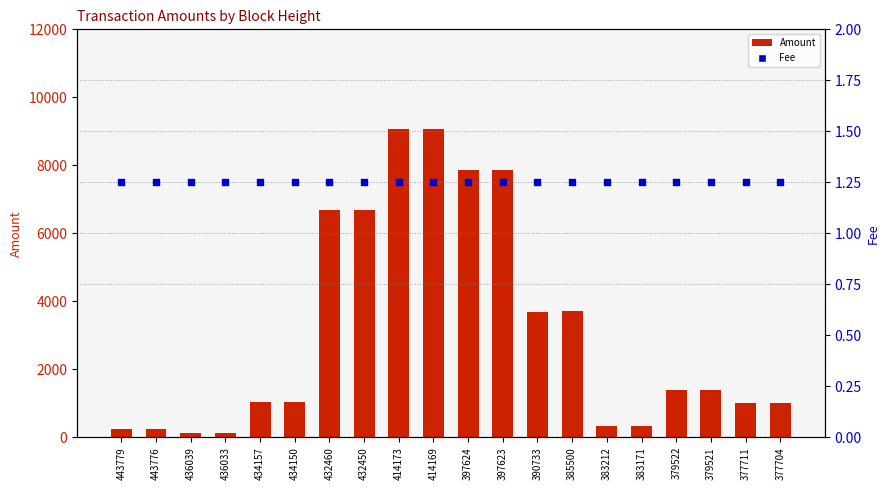

What is the total value across all series at 432460?

6685.2